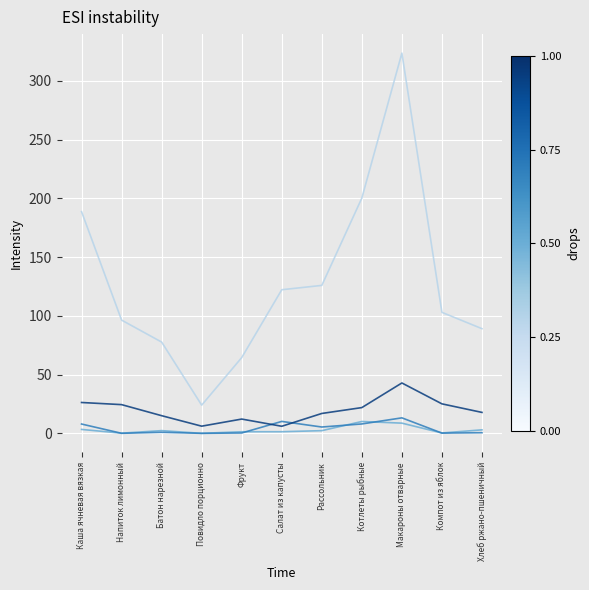

What is the greatest value displayed?

323.7